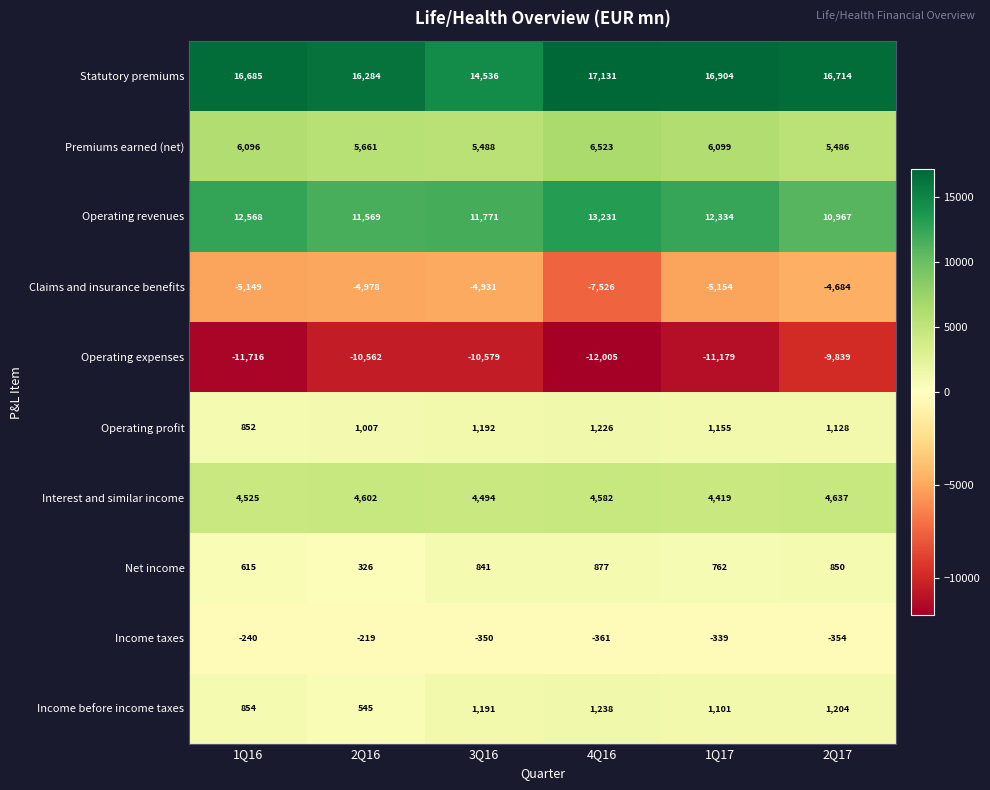

How many data points in Claims and insurance benefits are less than -4978?

3